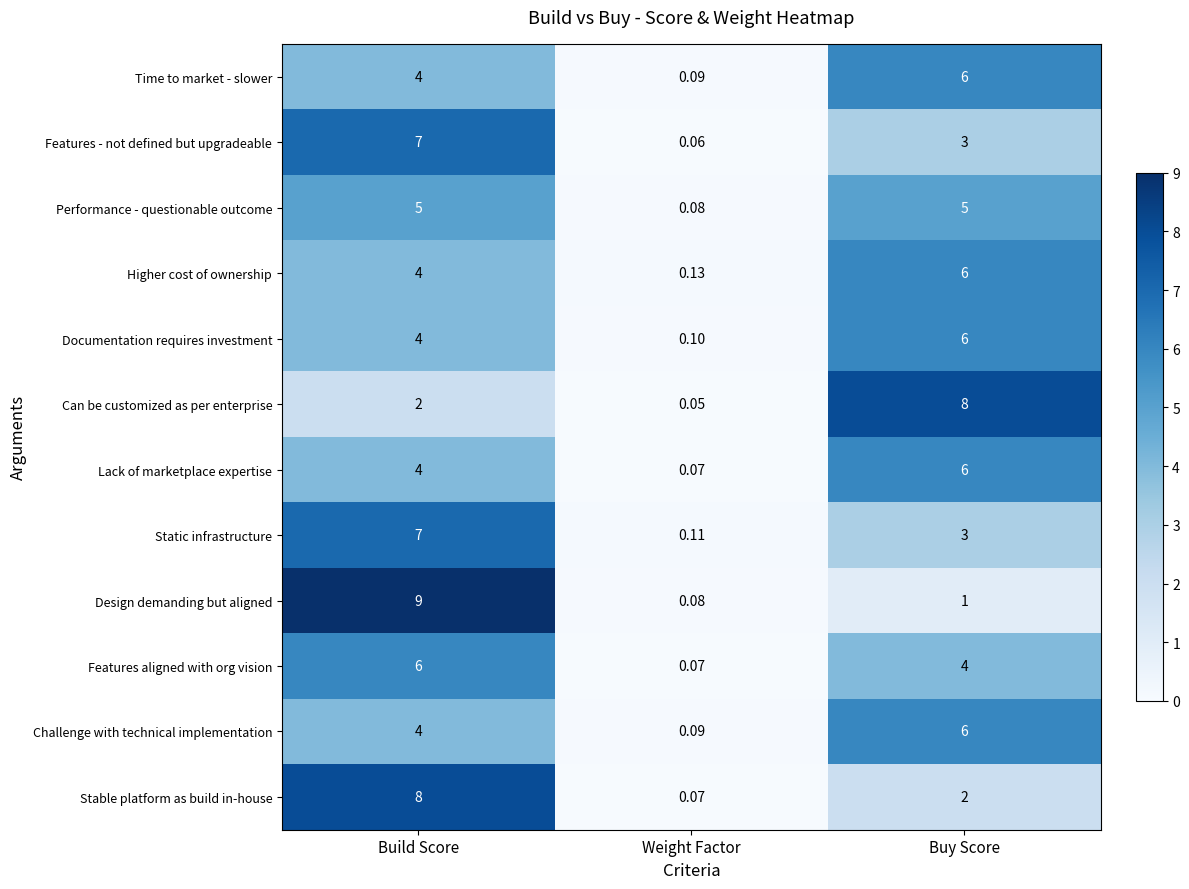

Which series has the largest total across all categories?

Higher cost of ownership